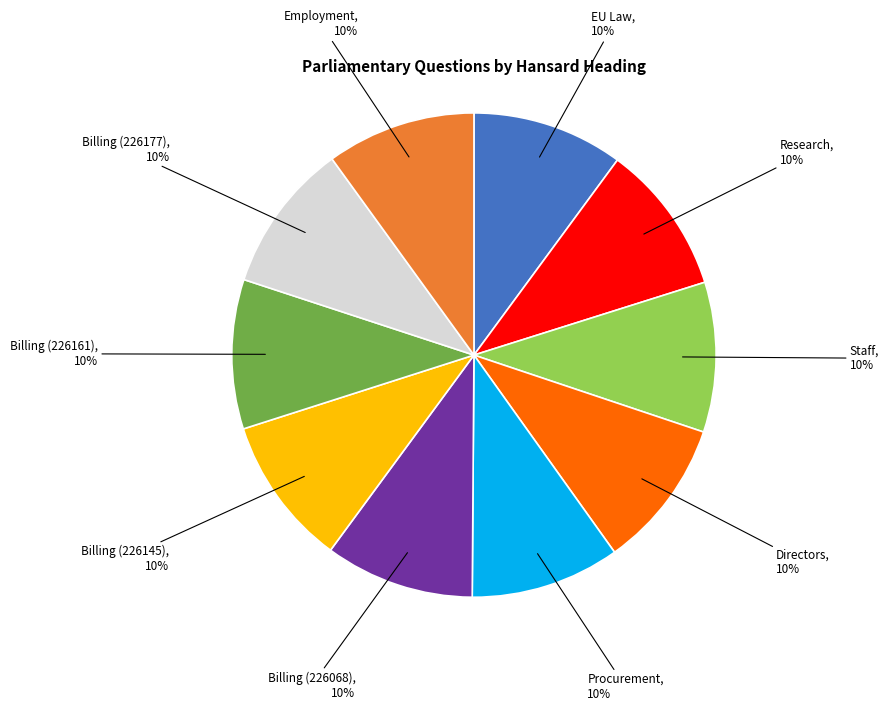

How many segments does this pie chart have?

10